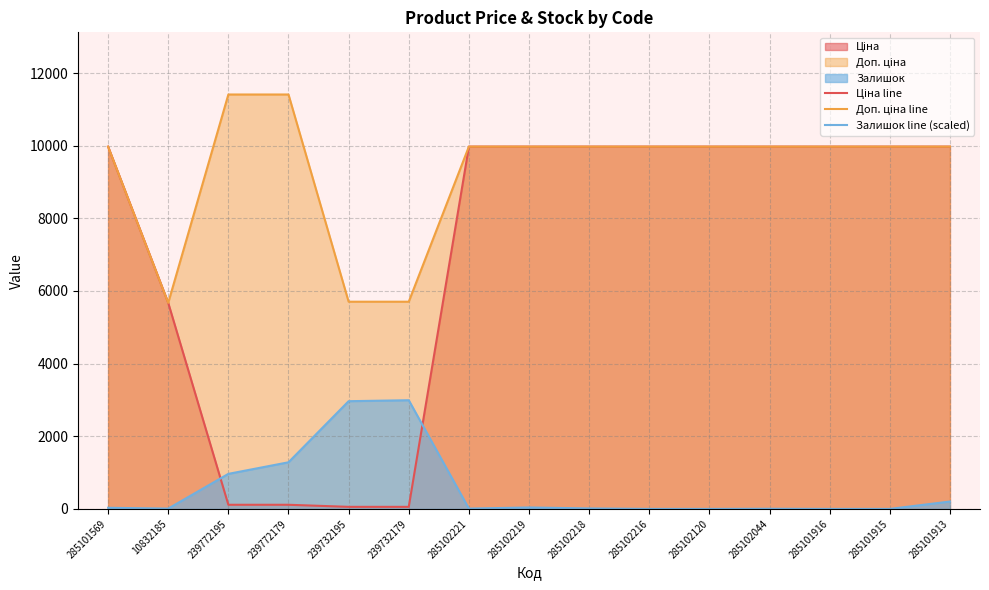

True or false: Залишок line (scaled) has a value of -1499.8 at 285101915.

False